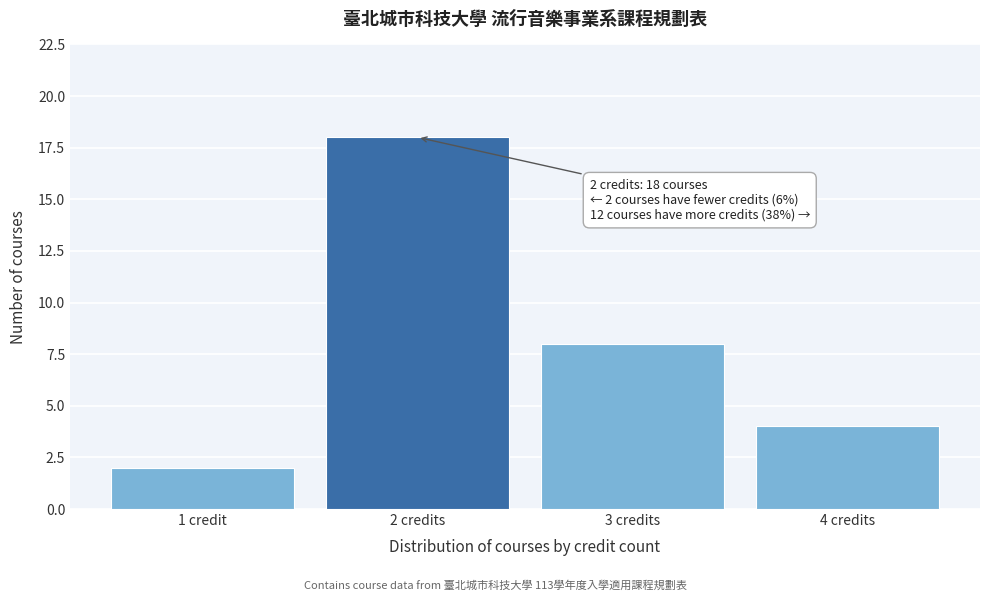

Reading left to right, list all the values displayed in this chart.

1 credit=2	2 credits=18	3 credits=8	4 credits=4